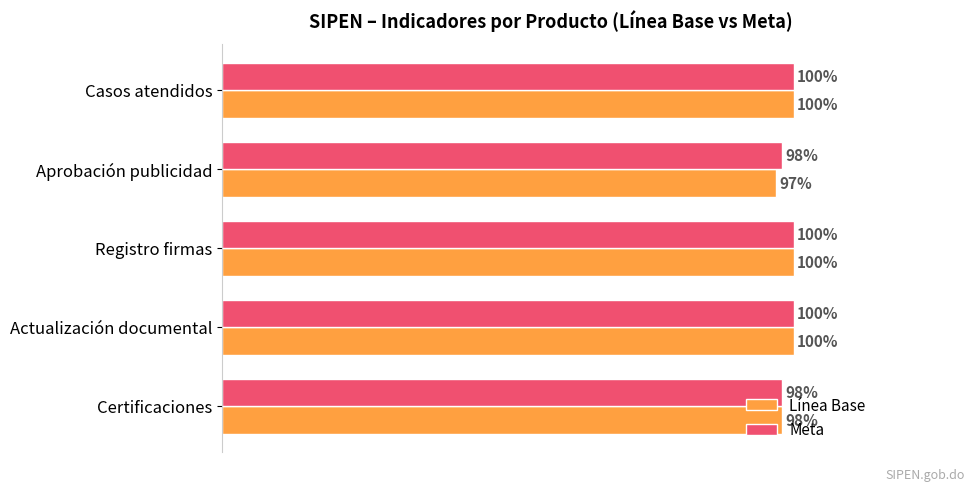

What is the minimum value for Meta?

1.0